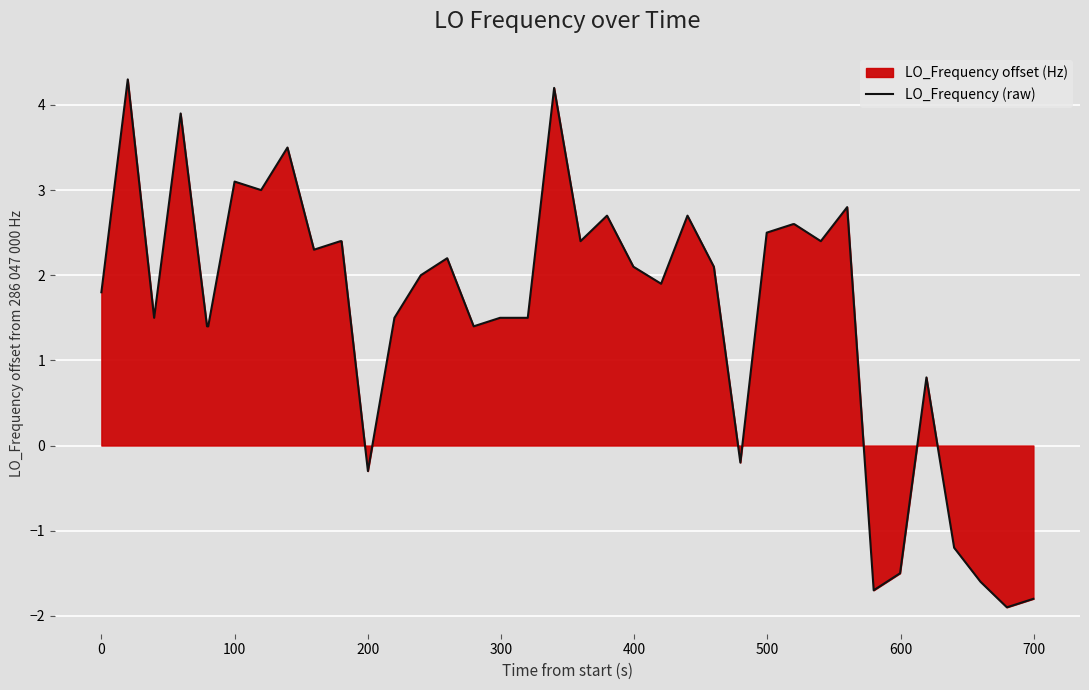

What is the approximate value at 100?

3.1